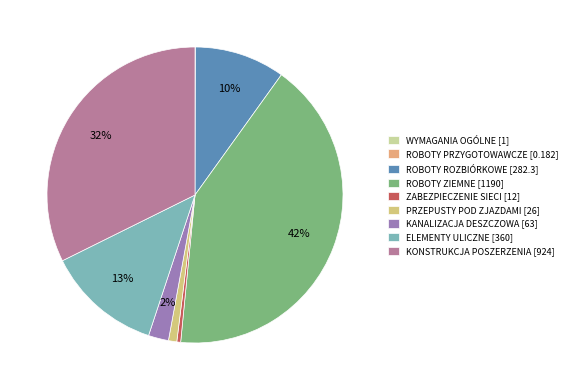

Rank the categories by value from lowest to highest.

ROBOTY PRZYGOTOWAWCZE, WYMAGANIA OGÓLNE, ZABEZPIECZENIE SIECI, PRZEPUSTY POD ZJAZDAMI, KANALIZACJA DESZCZOWA, ROBOTY ROZBIÓRKOWE, ELEMENTY ULICZNE, KONSTRUKCJA POSZERZENIA, ROBOTY ZIEMNE